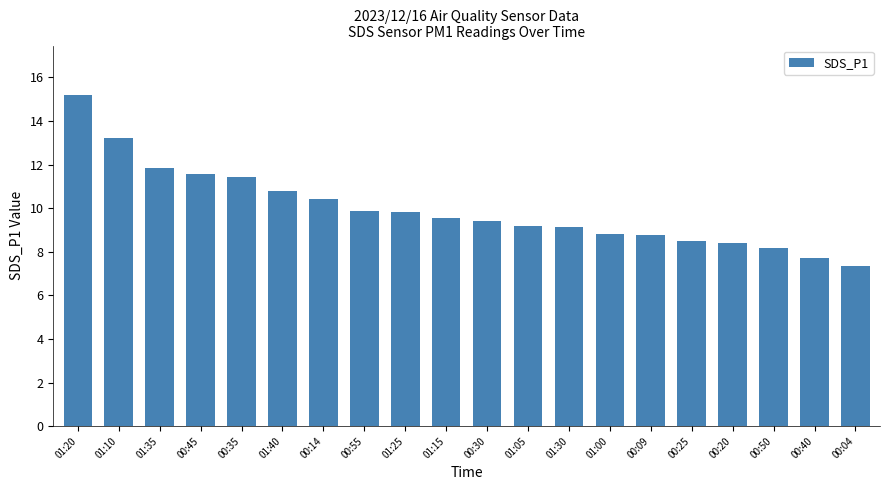

The value at 00:55 is 9.8. True or false?

True